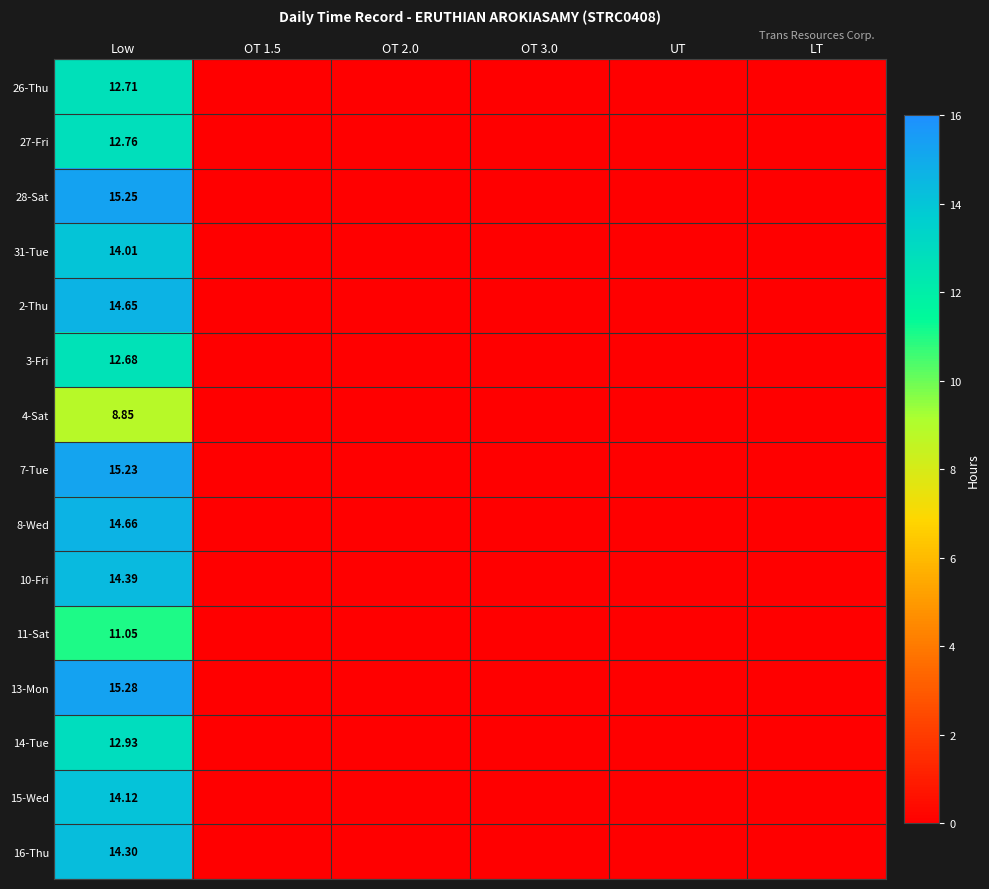

What is the difference between the maximum and minimum values in the 13-Mon series?

15.3